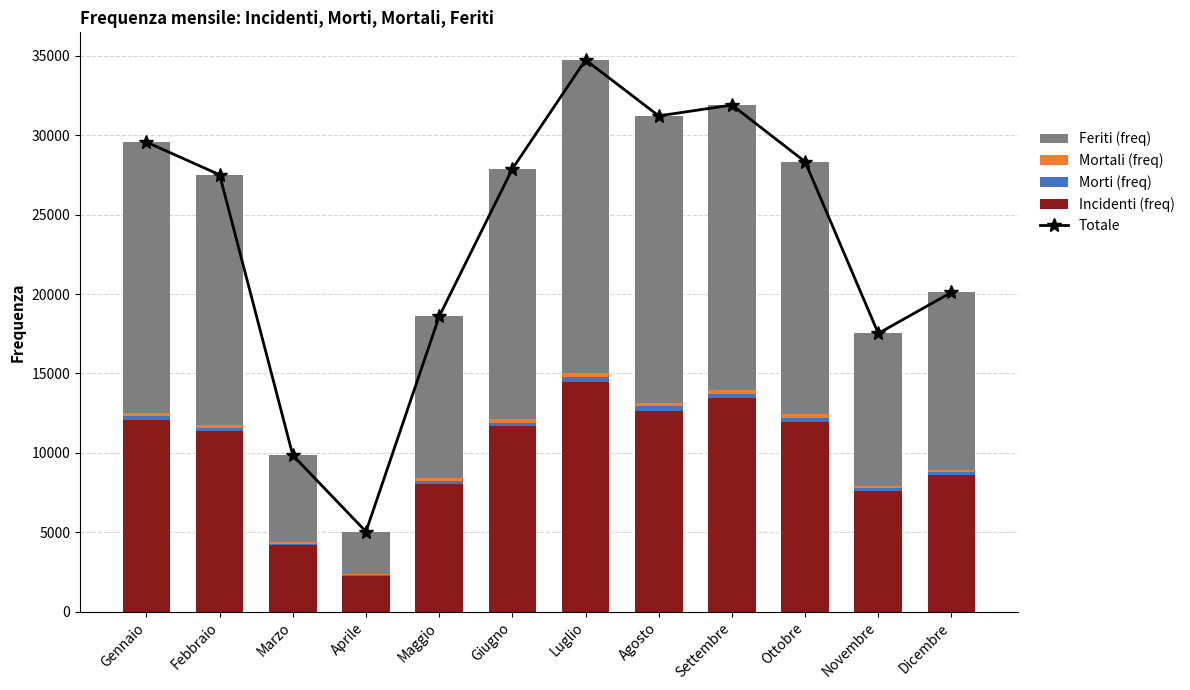

Where does the Morti (freq) series first go above 226?

Gennaio